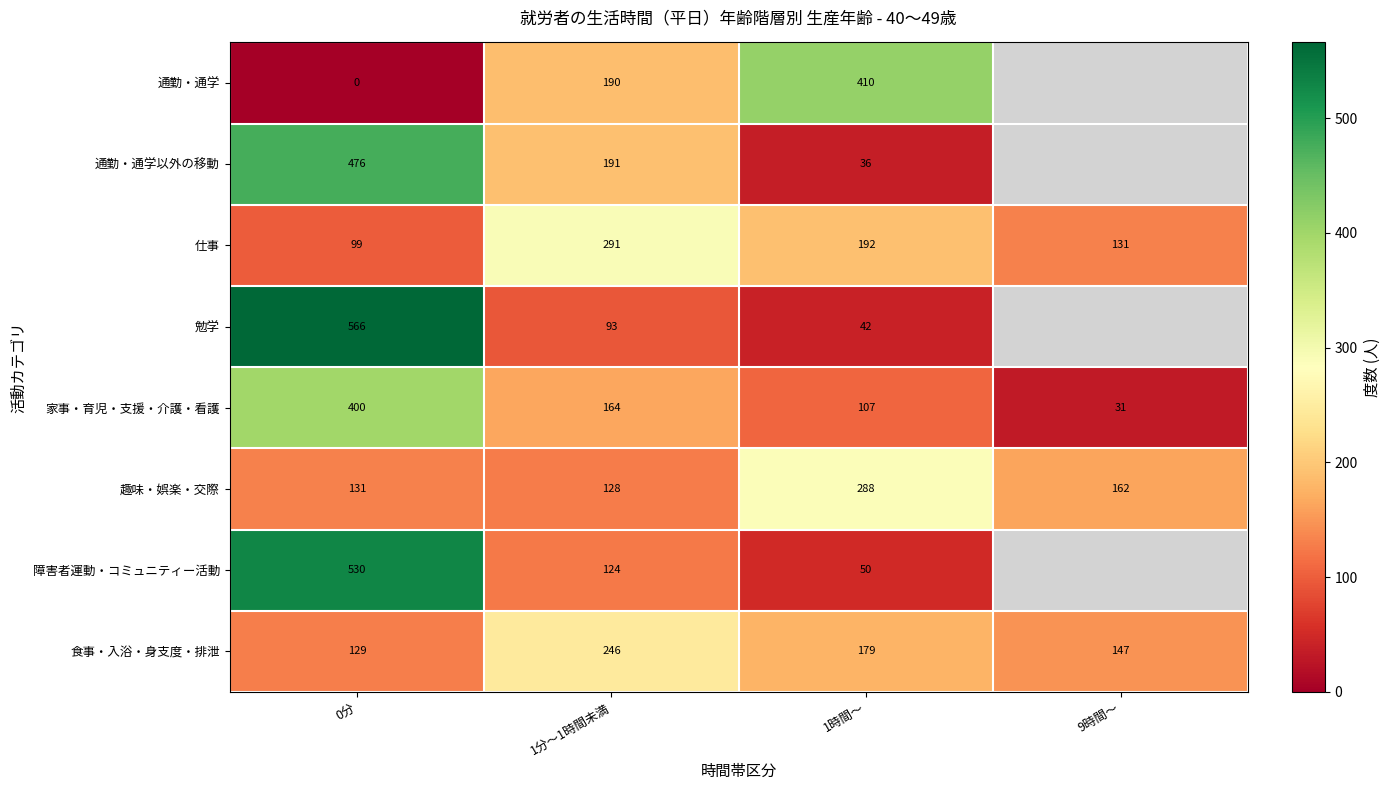

List the labels in order of 趣味・娯楽・交際 value, largest first.

1時間～, 9時間～, 0分, 1分～1時間未満